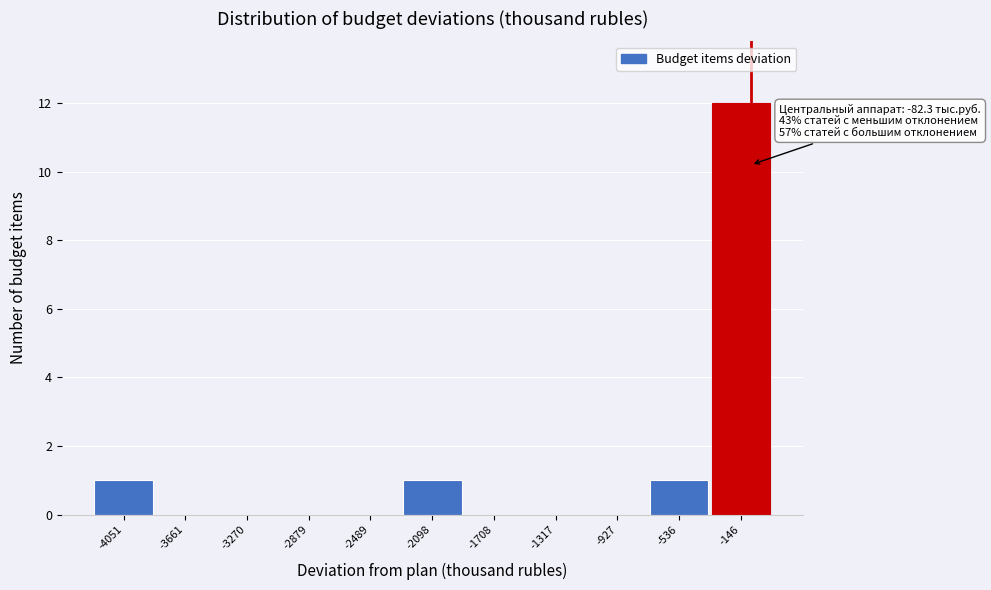

Over which range of the x-axis is the bar tallest?

-350 to 50